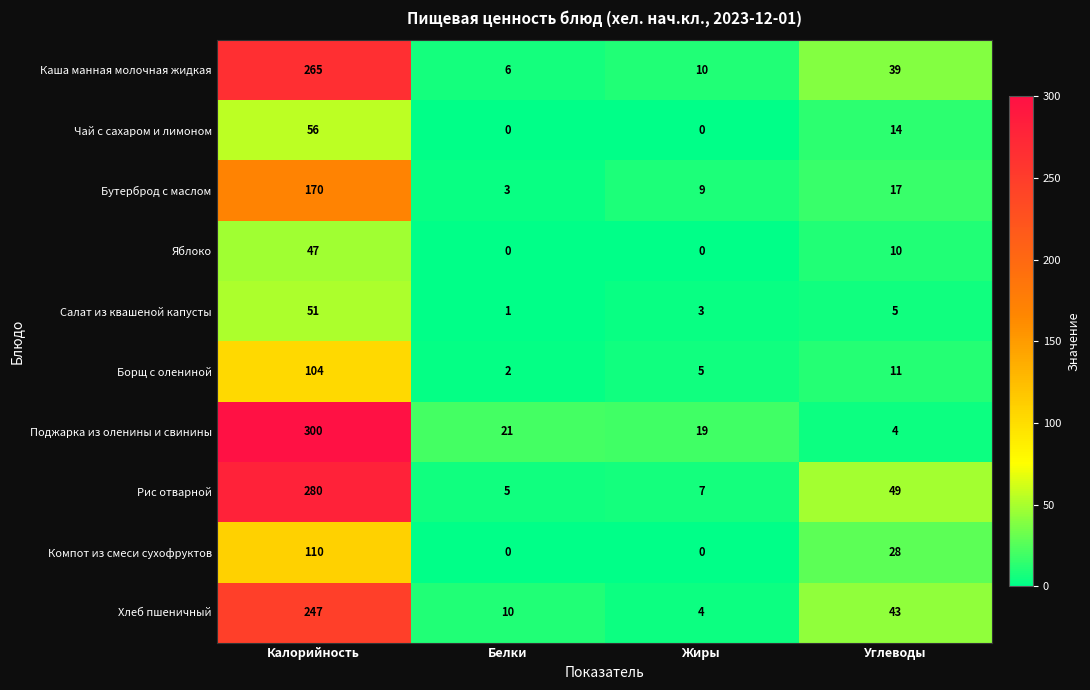

Is it true that Рис отварной equals 5 at Белки?

True